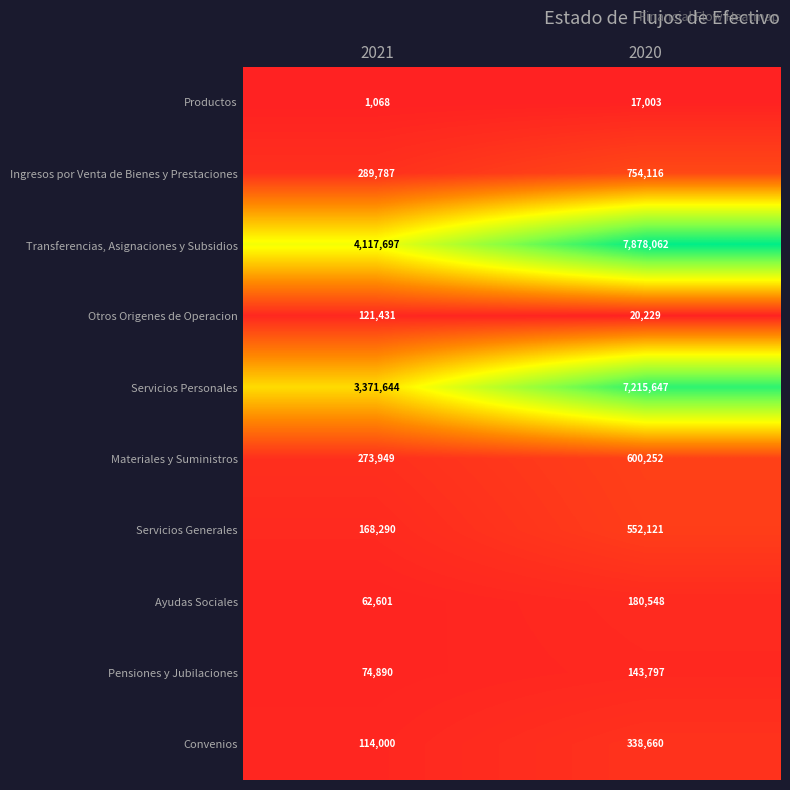

Reading right to left, what are all the values shown in this chart?

Productos: 2020=17003	2021=1068
Ingresos por Venta de Bienes y Prestaciones: 2020=754116	2021=289787
Transferencias, Asignaciones y Subsidios: 2020=7878062	2021=4117697
Otros Origenes de Operacion: 2020=20229	2021=121431
Servicios Personales: 2020=7215647	2021=3371644
Materiales y Suministros: 2020=600252	2021=273949
Servicios Generales: 2020=552121	2021=168290
Ayudas Sociales: 2020=180548	2021=62601
Pensiones y Jubilaciones: 2020=143797	2021=74890
Convenios: 2020=338660	2021=114000